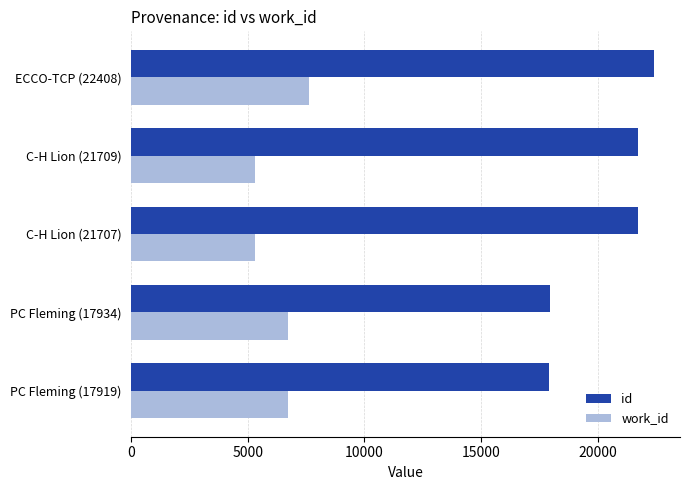

Count the number of categories in the chart.

5